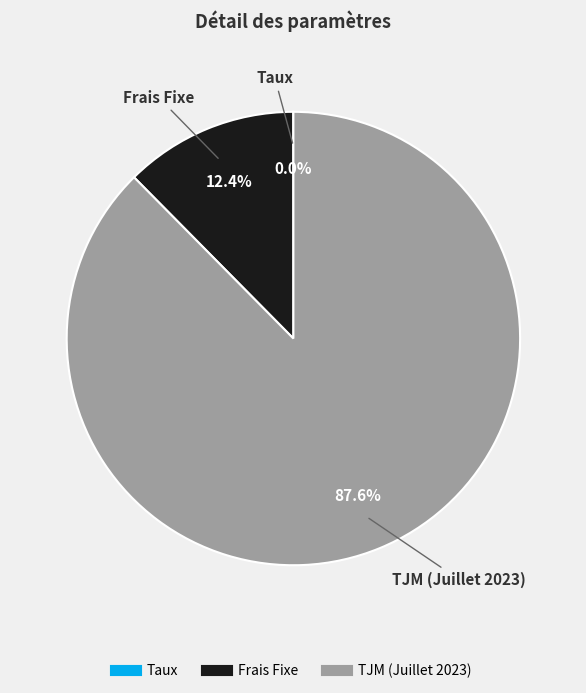

What percentage do TJM (Juillet 2023) and Frais Fixe together represent?

100.0%